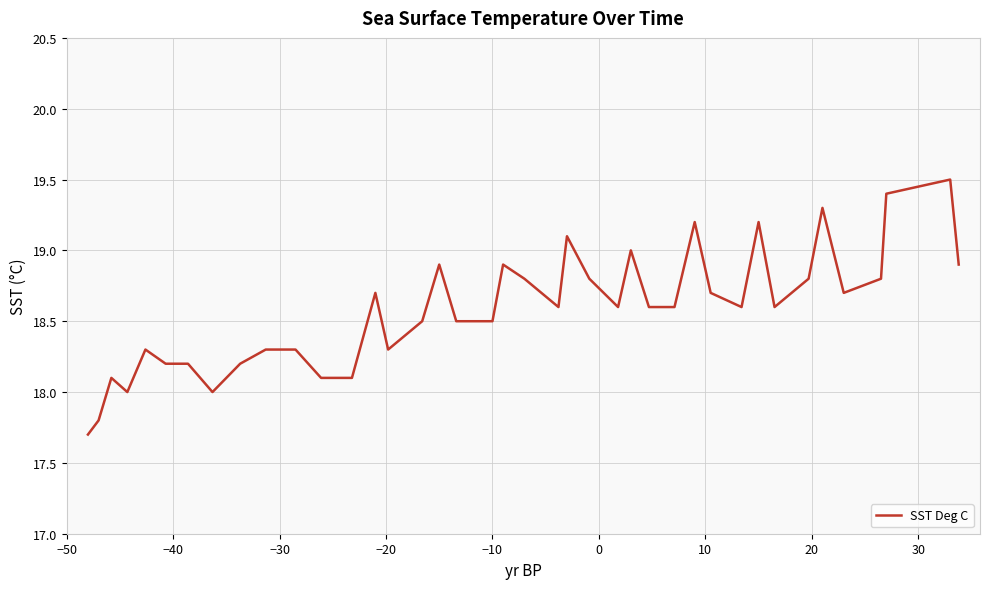

What is the difference between the maximum and minimum values?

1.8